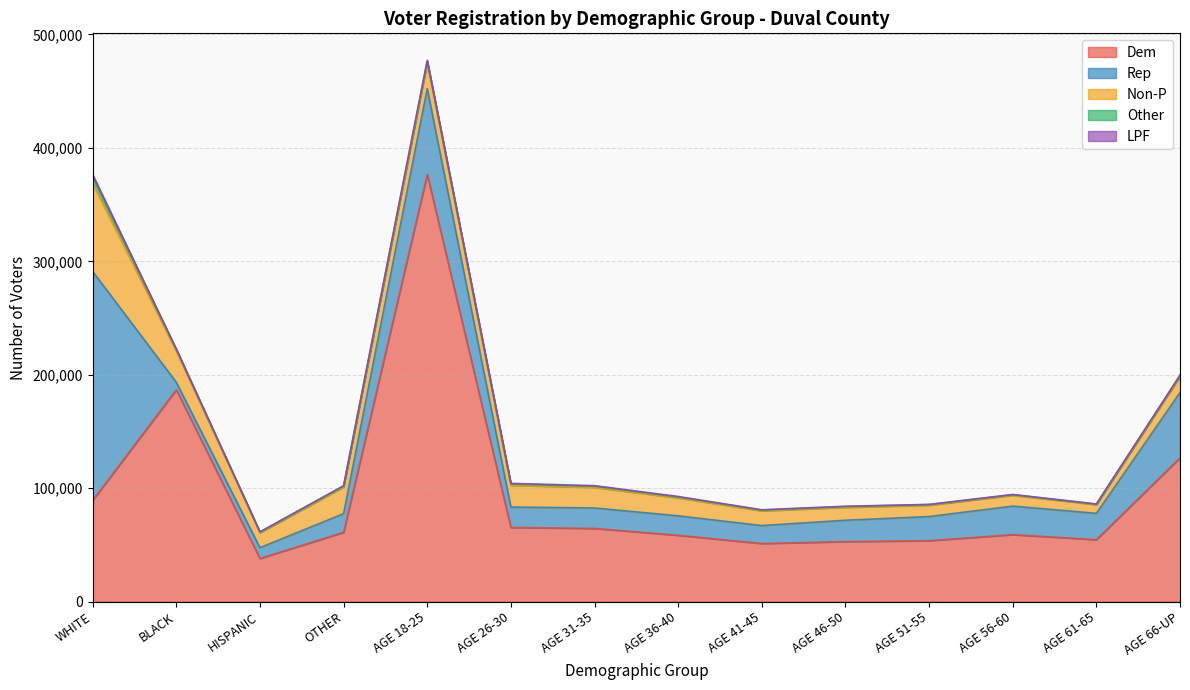

What is the label of the 2nd point from the right?

AGE 61-65